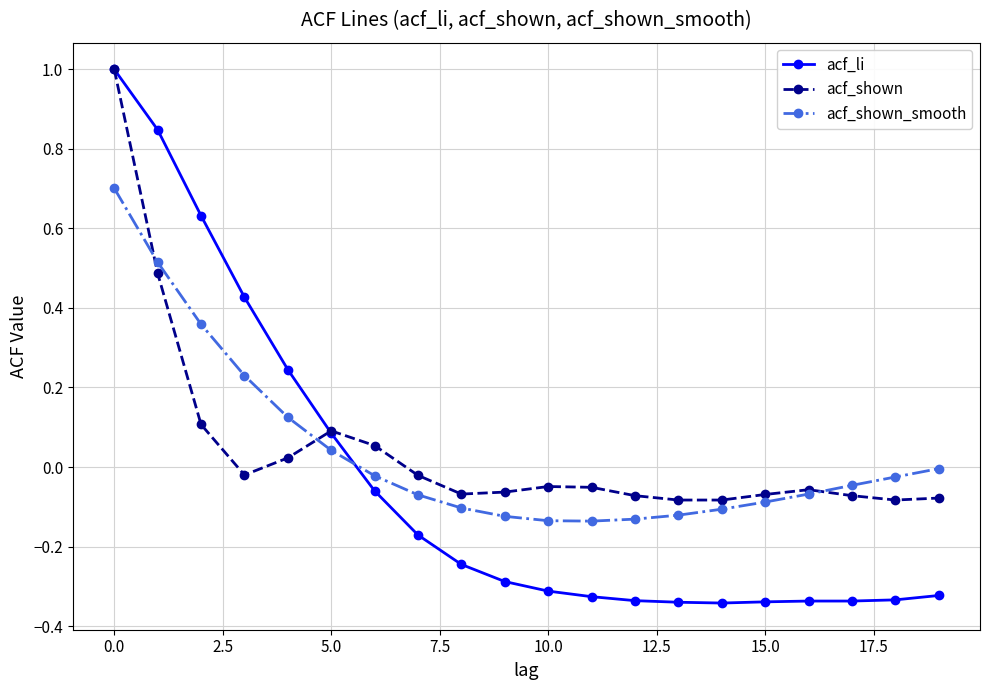

True or false: acf_li and acf_shown_smooth cross at least once.

True